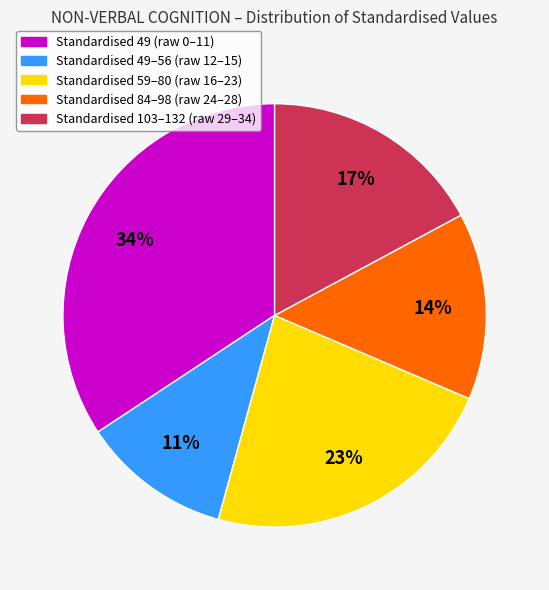

To the nearest percent, what is the average slice percentage?

20%